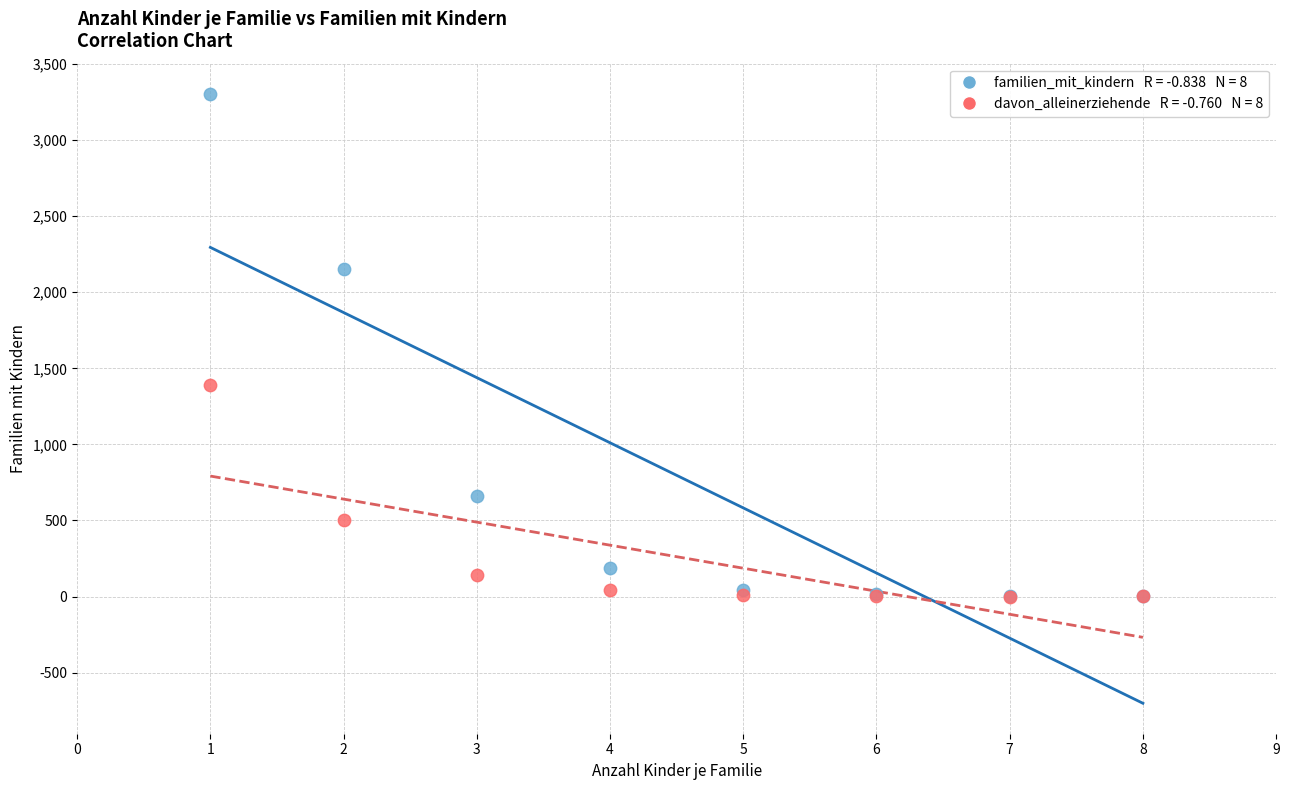

Across all series, what Y value is closest to 1651?

1393